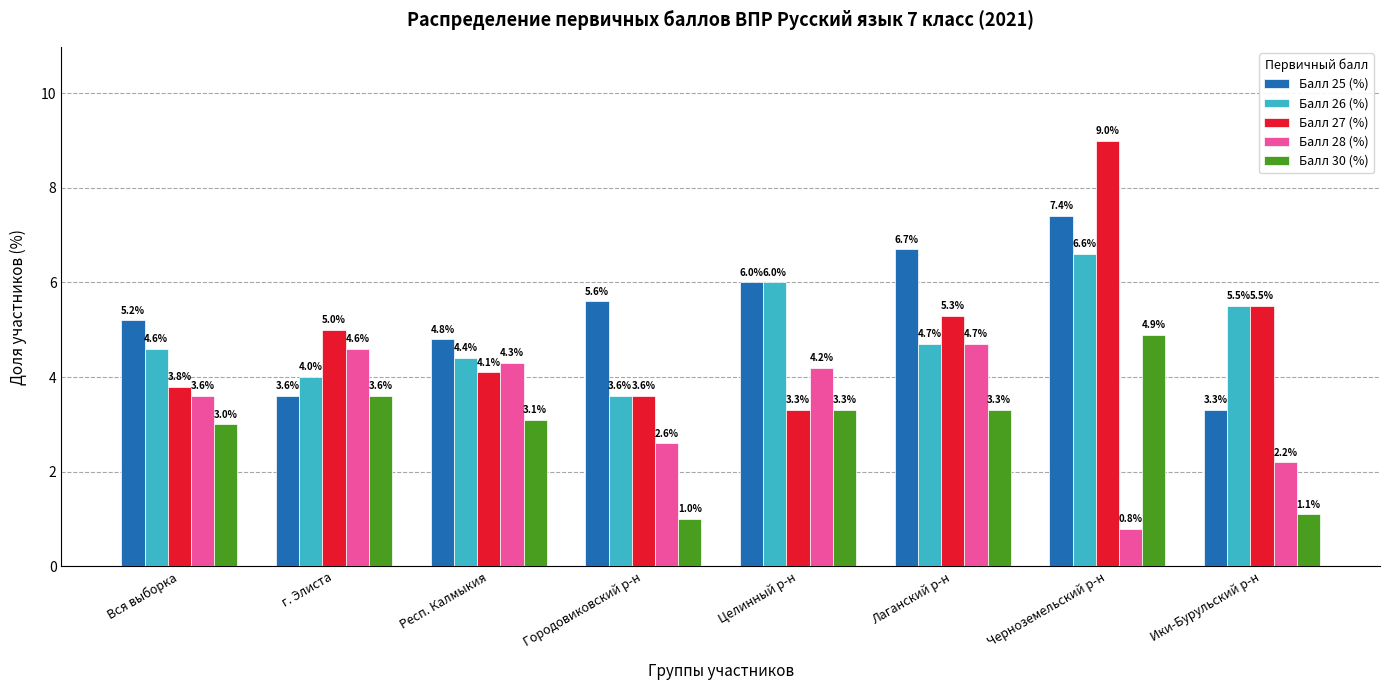

Between Респ. Калмыкия and Целинный р-н, which series saw the biggest shift?

Балл 26 (%)